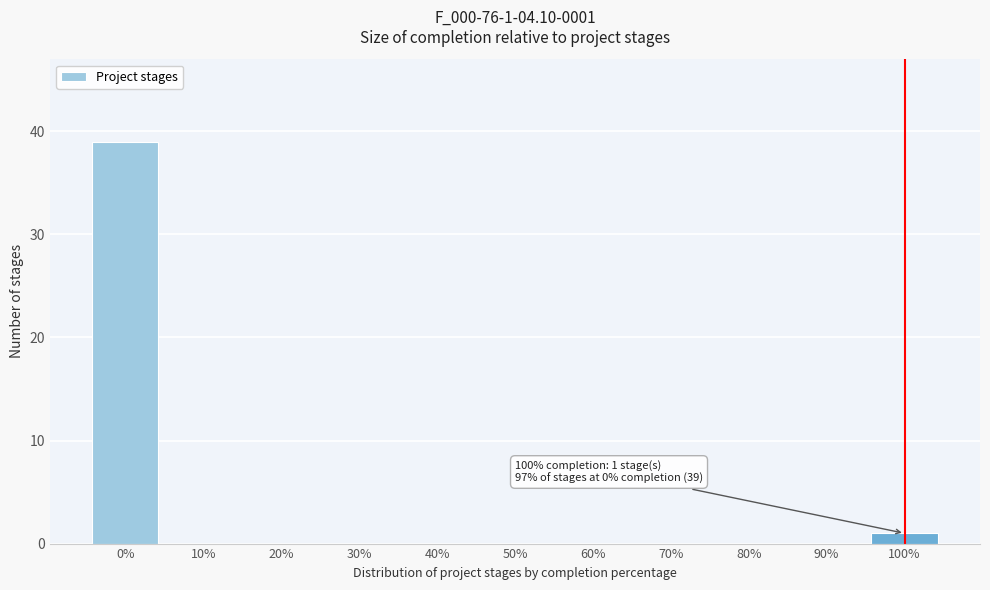

Over which range of the x-axis is the bar tallest?

-5 to 5